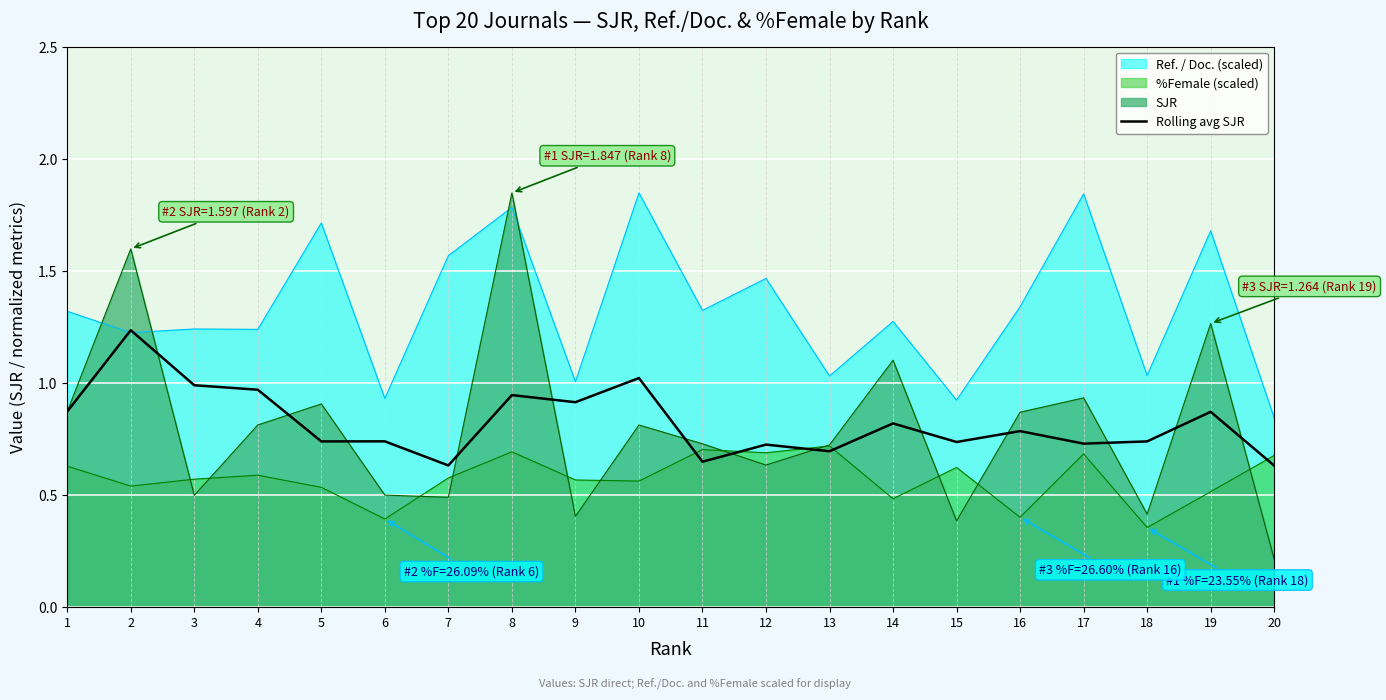

Which series has the largest total across all categories?

Ref. / Doc. (scaled)